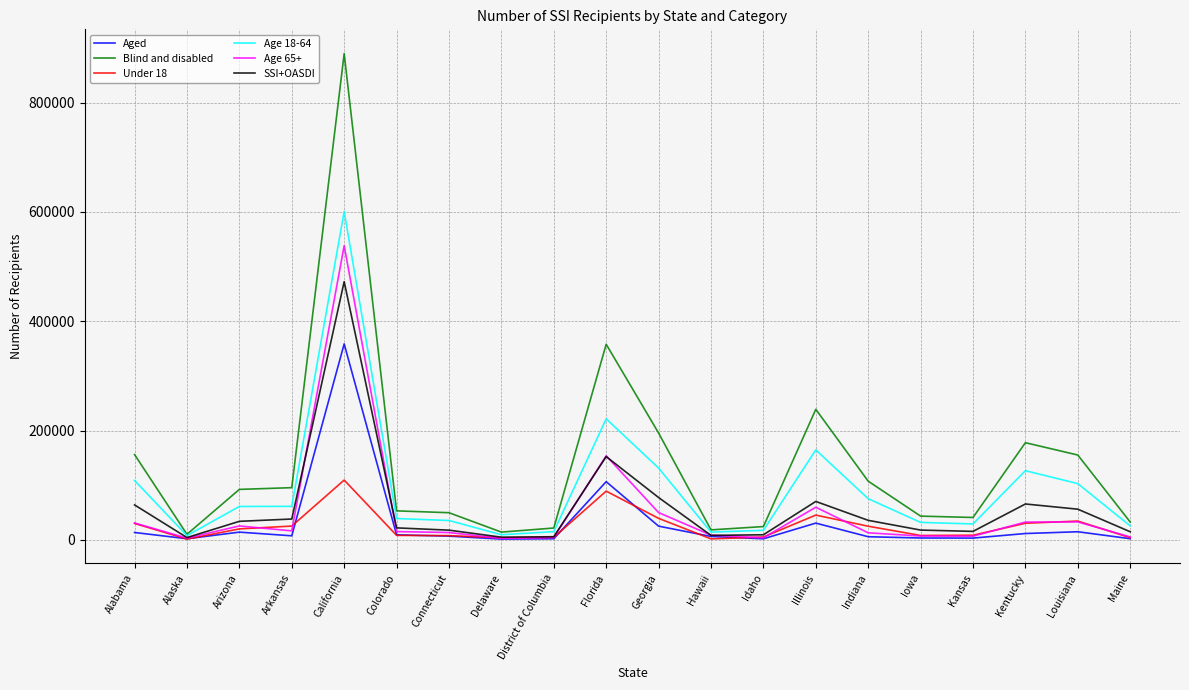

Is it true that SSI+OASDI equals 4806 at Delaware?

True